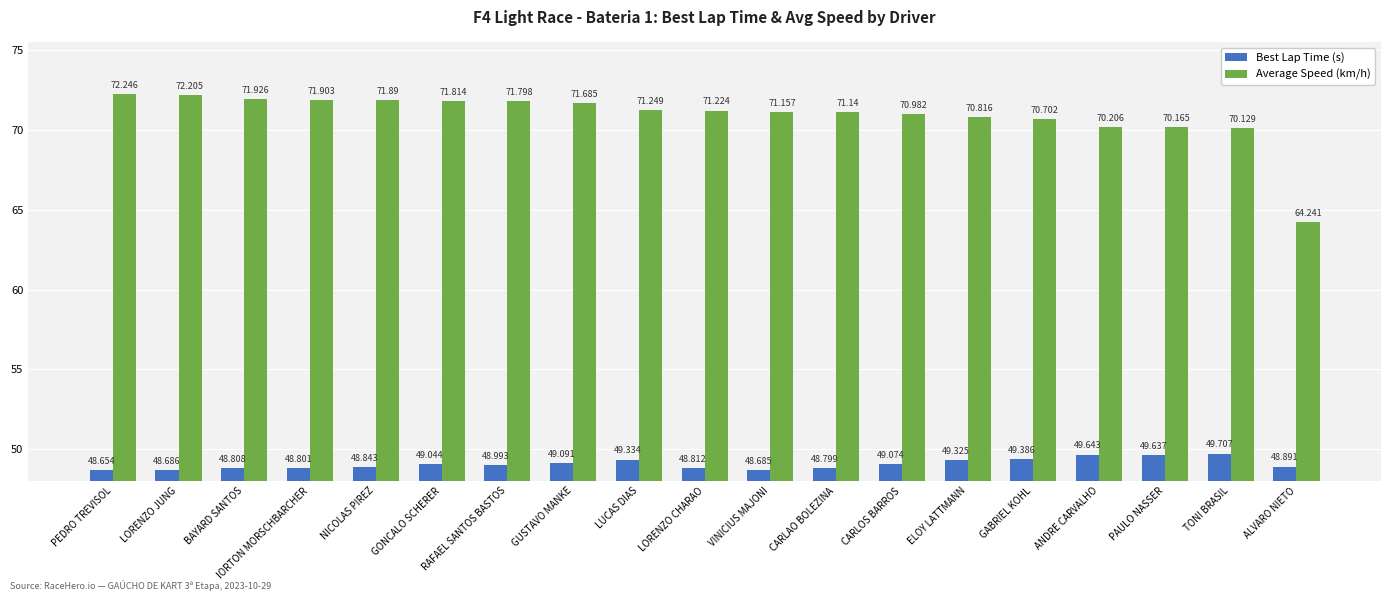

How many data points does each series have?

19